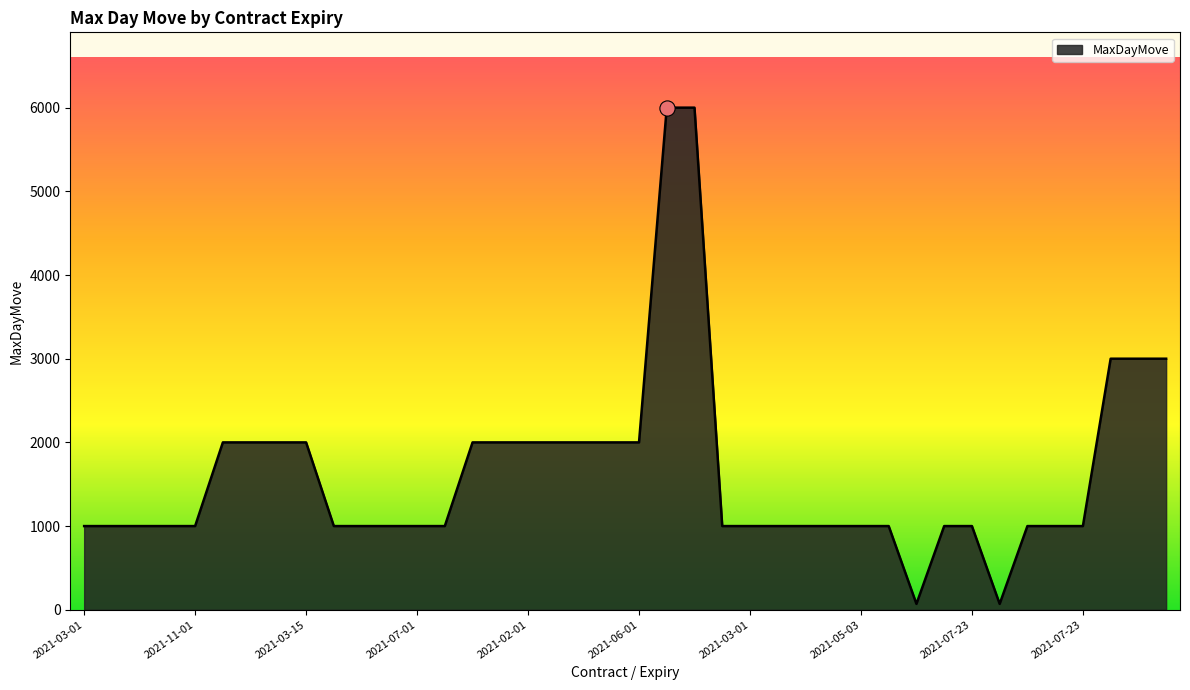

What is the maximum value shown in the chart?

6000